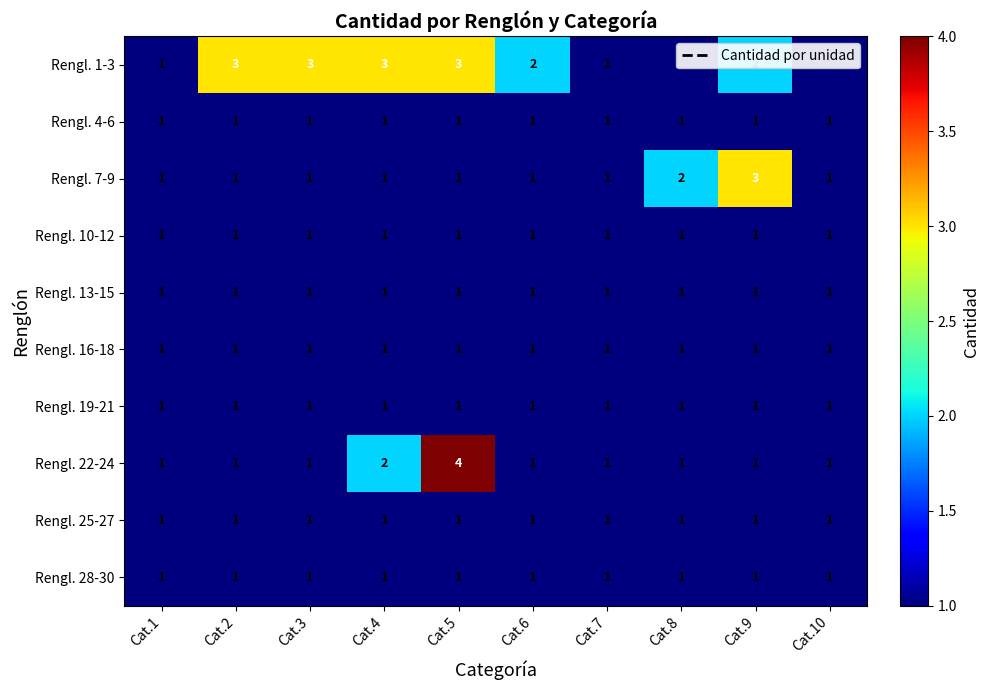

Which series has the largest total across all categories?

Rengl. 1-3